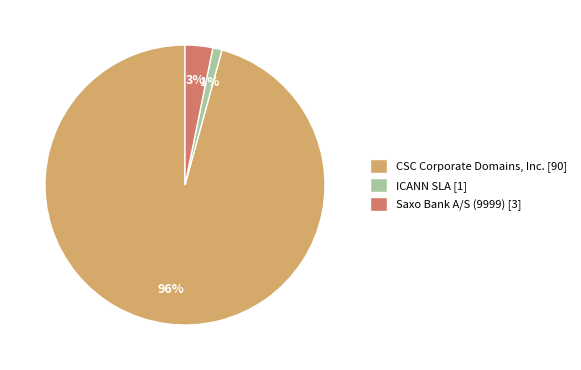

Is the sum of ICANN SLA [1] and Saxo Bank A/S (9999) [3] greater than half?

No